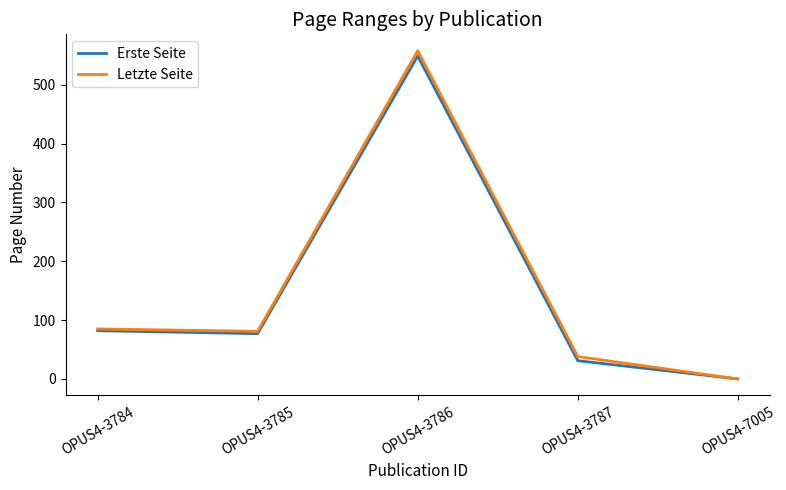

The Letzte Seite series shows 0 at OPUS4-7005. True or false?

True